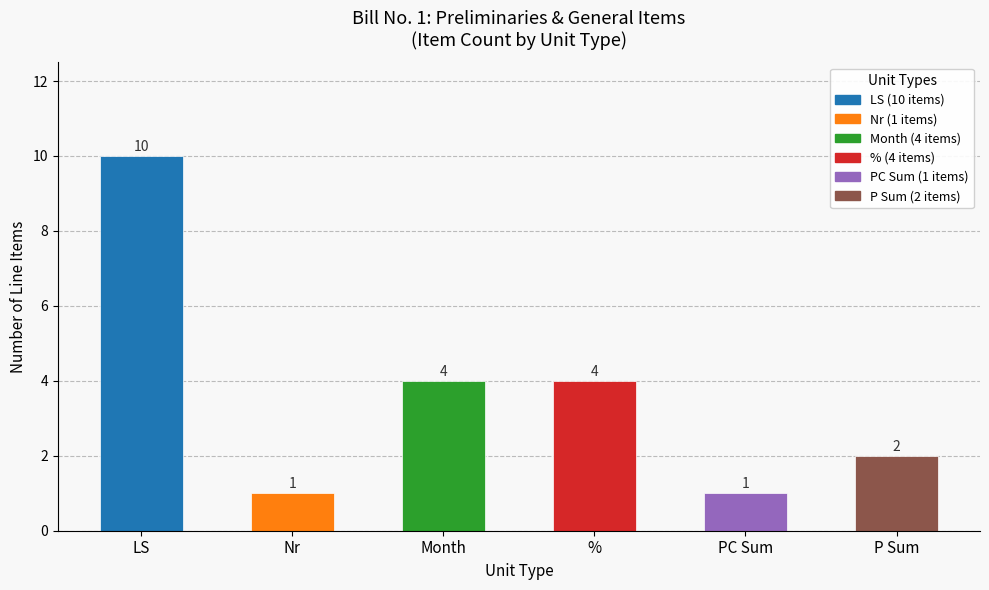

What is the value of the 1st bar from the left?

10